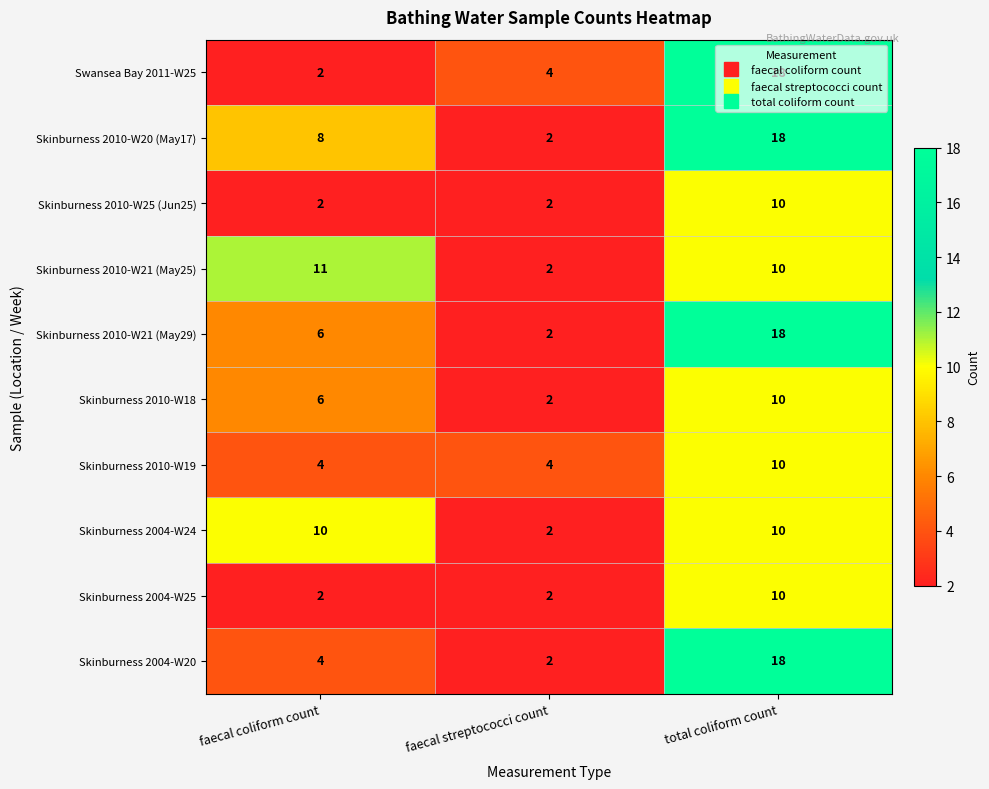

The Skinburness 2010-W18 series shows 3 at faecal streptococci count. True or false?

False